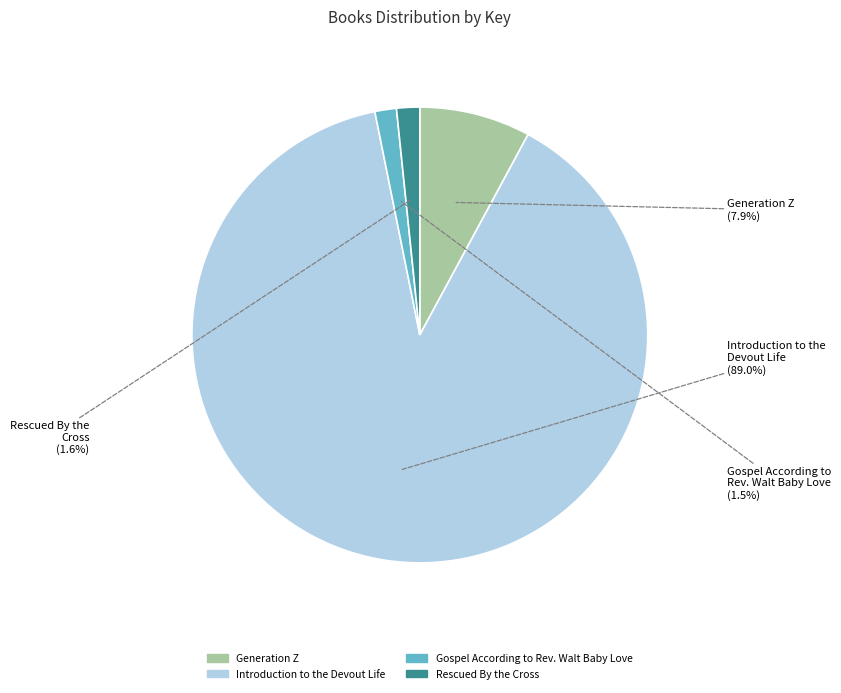

What is the total percentage of Generation Z and Gospel According to Rev. Walt Baby Love?

9.4%